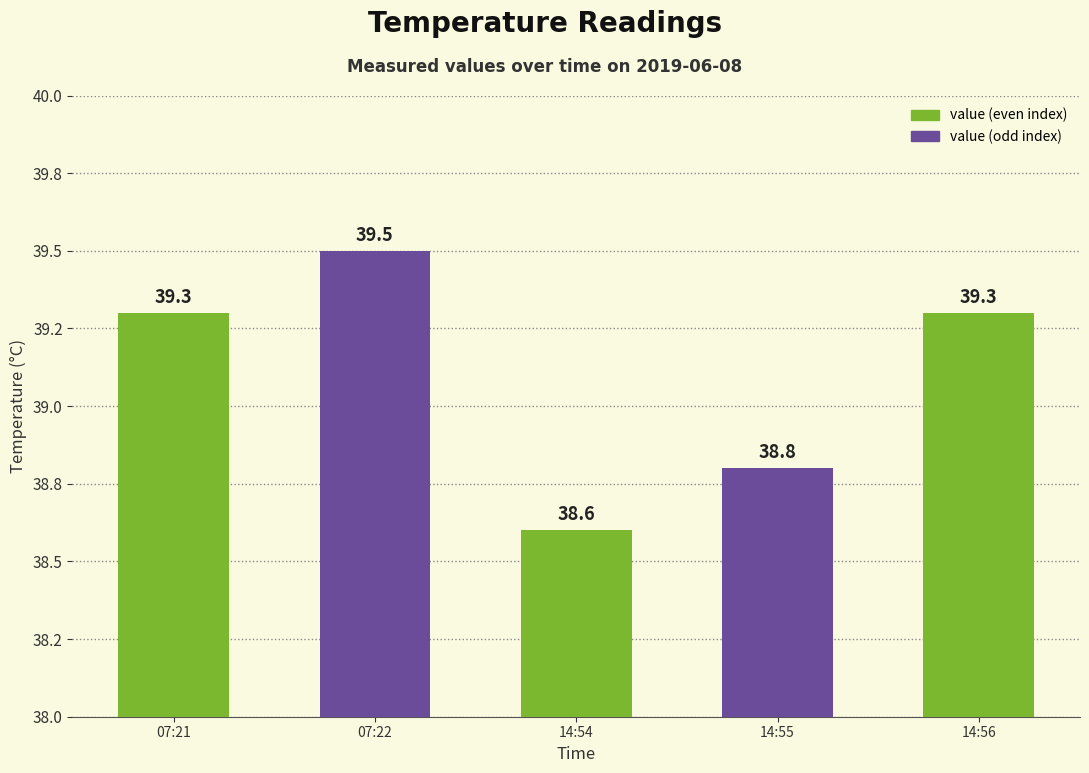

What is the smallest value displayed?

38.6